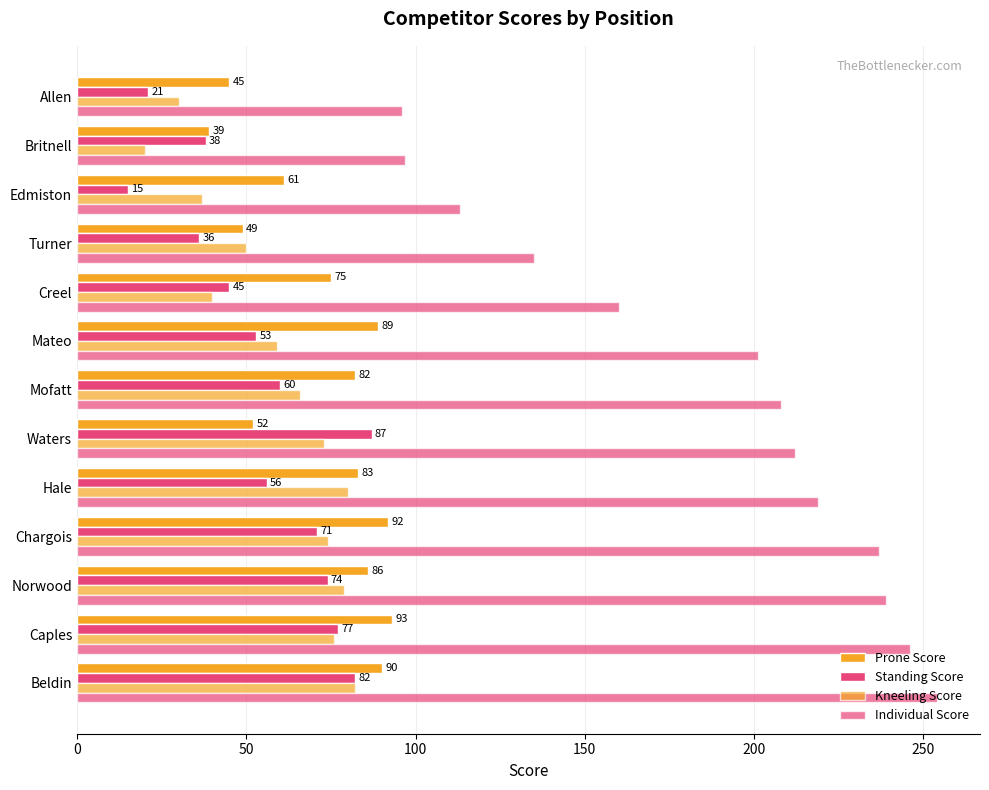

What position from the right is Chargois?

10